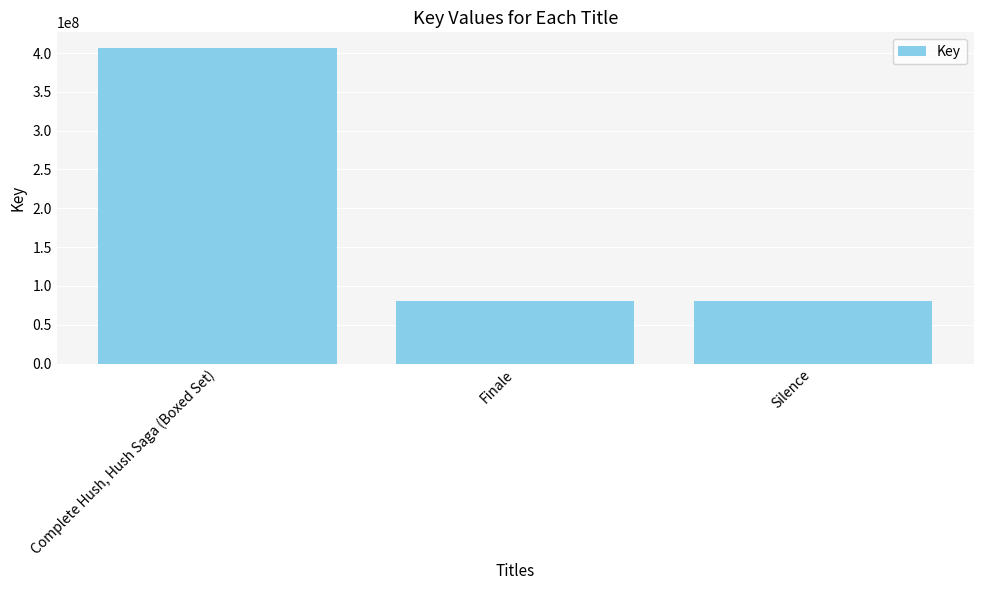

How many distinct data groups are displayed?

1